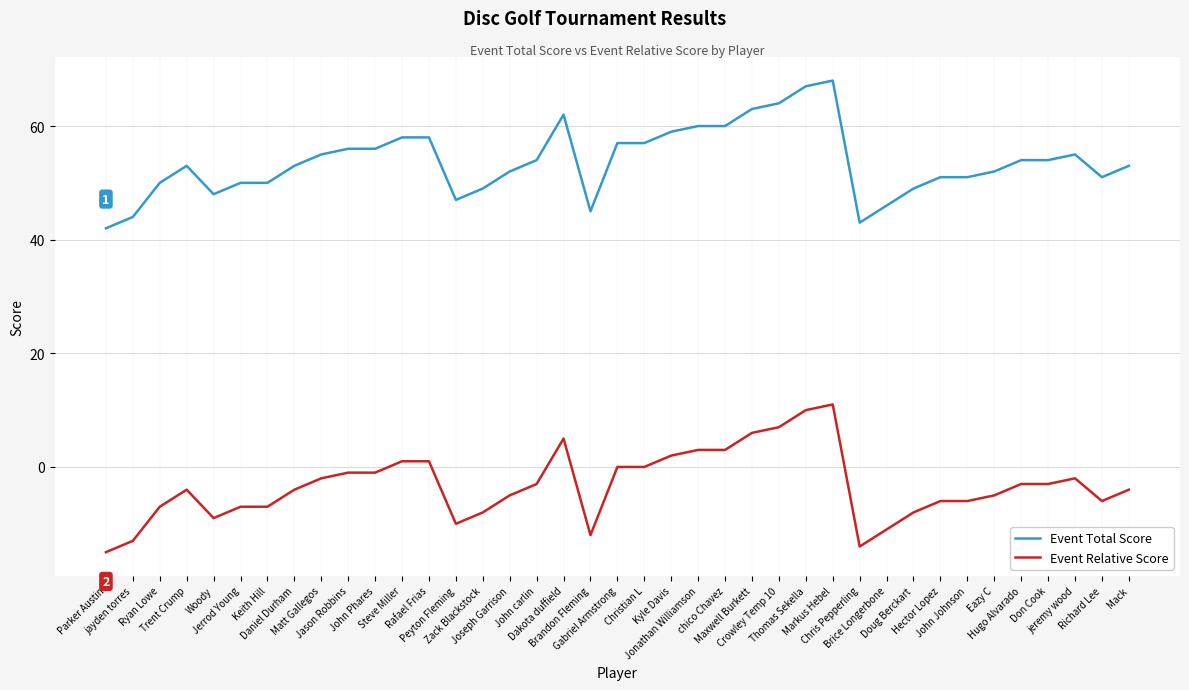

What is the difference between the maximum and minimum values in the Event Relative Score series?

26